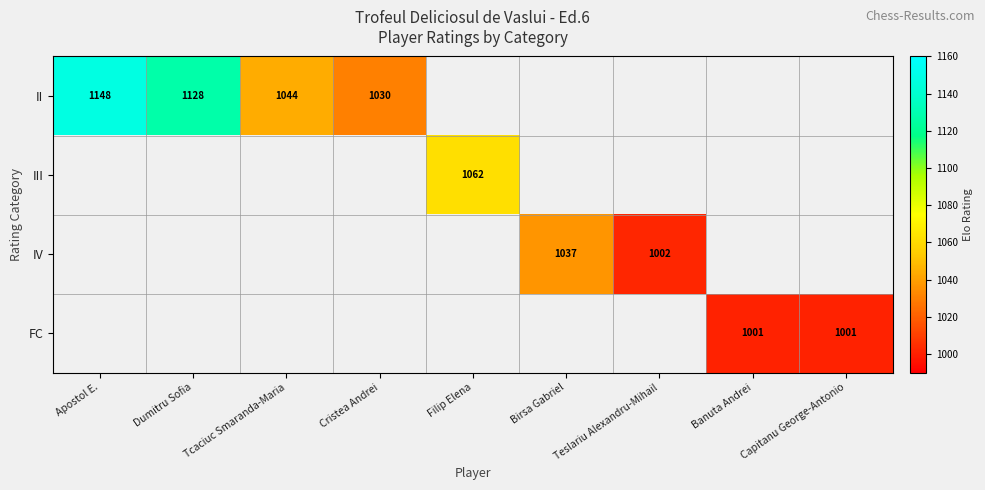

True or false: II has a value of 1030 at Cristea Andrei.

True